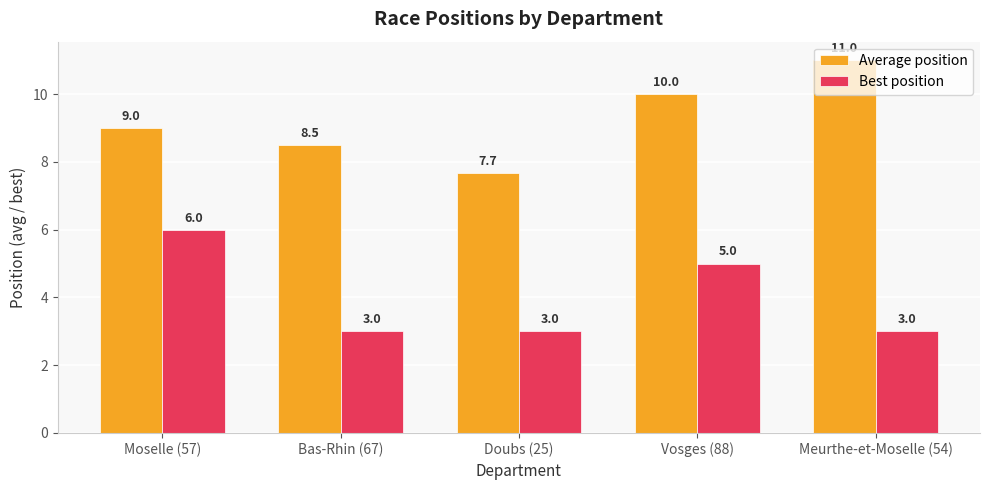

What is the maximum value shown in the chart?

11.0